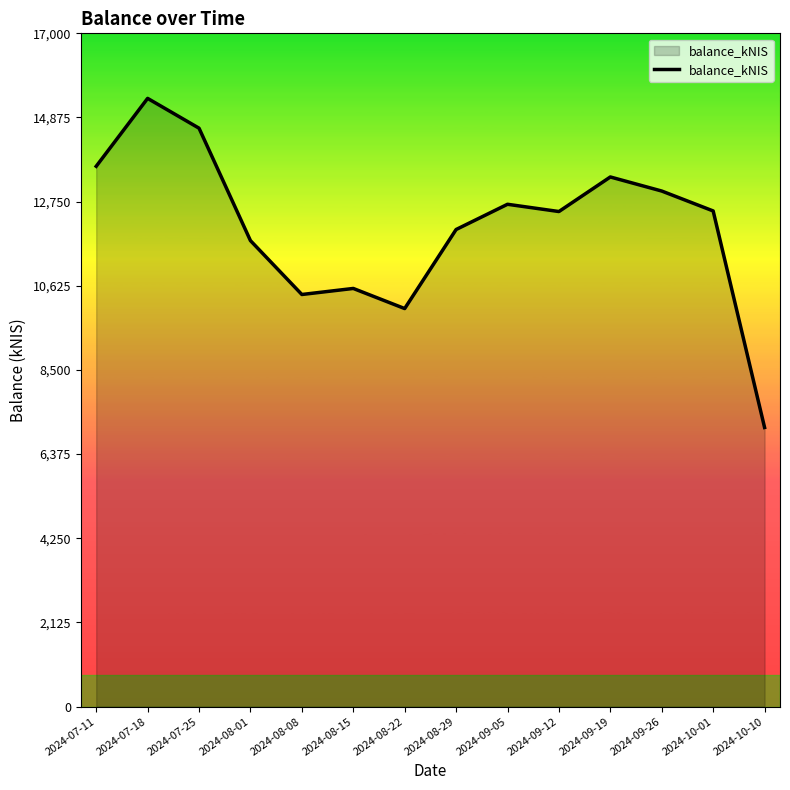

What value does the data have at 2024-08-01?

11765.8